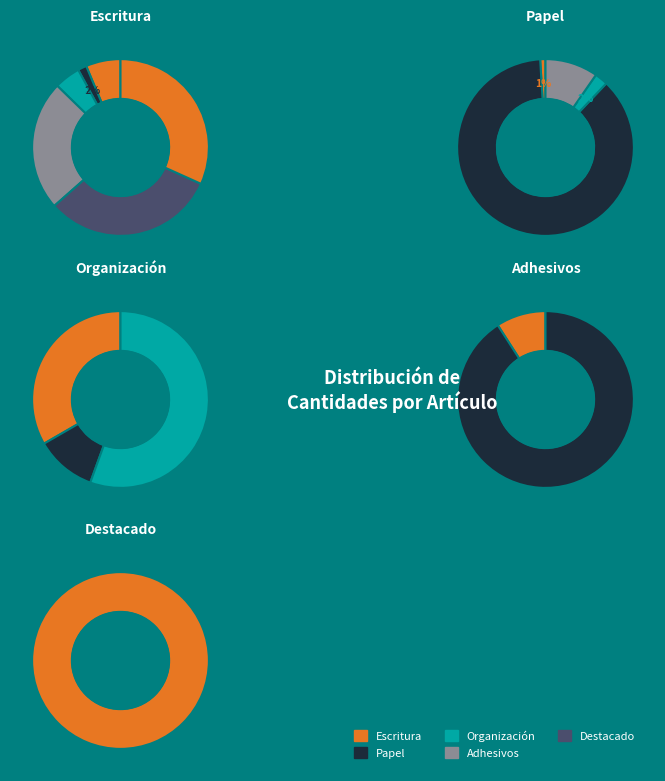

Does any single category account for the majority?

Yes